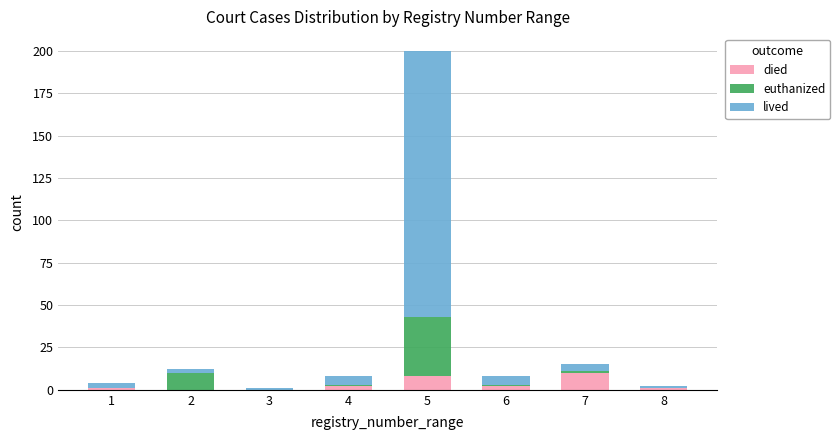

At which category is the sum across all series the highest?

5